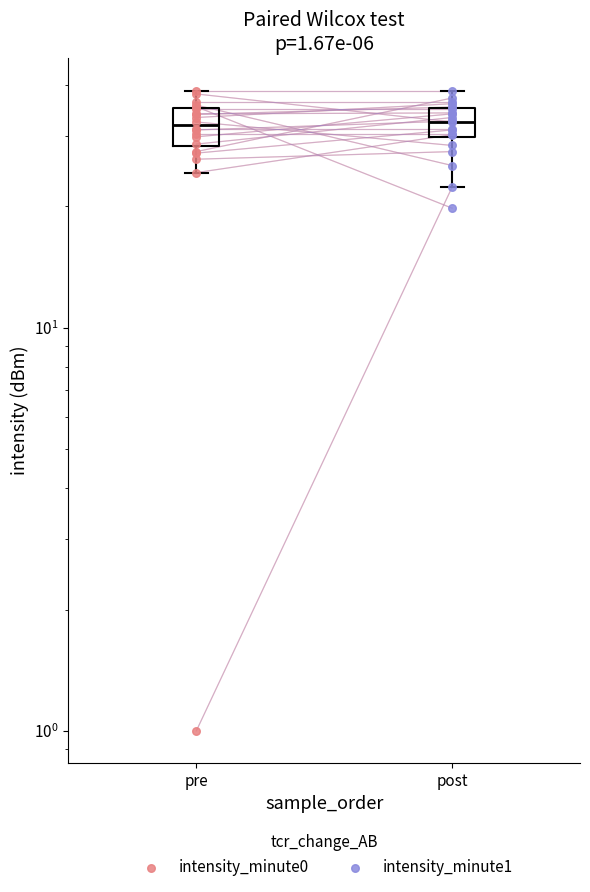

Which series reaches the minimum Y coordinate?

intensity_minute0